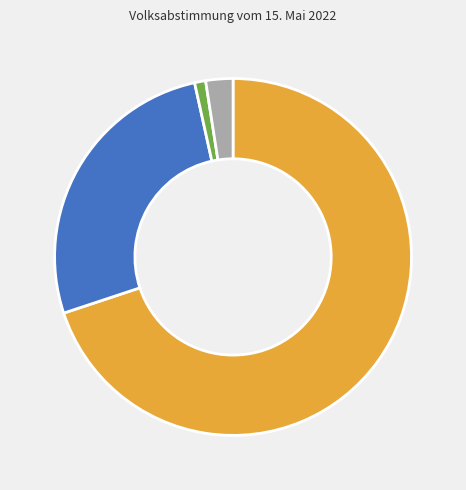

Is there a majority slice in this chart?

Yes